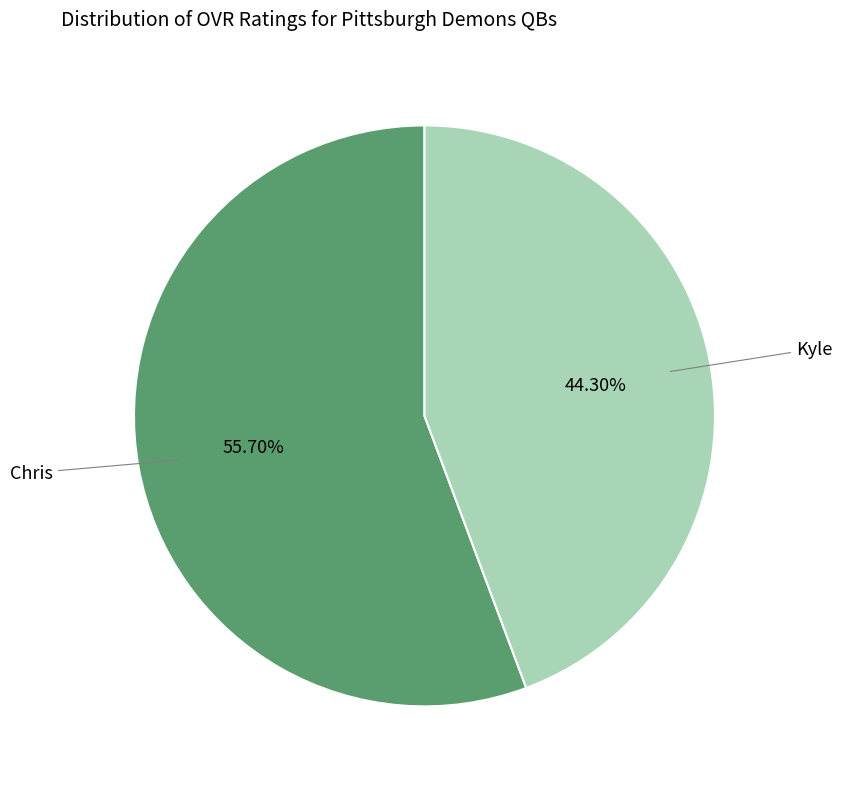

Which slice is the smallest?

Kyle